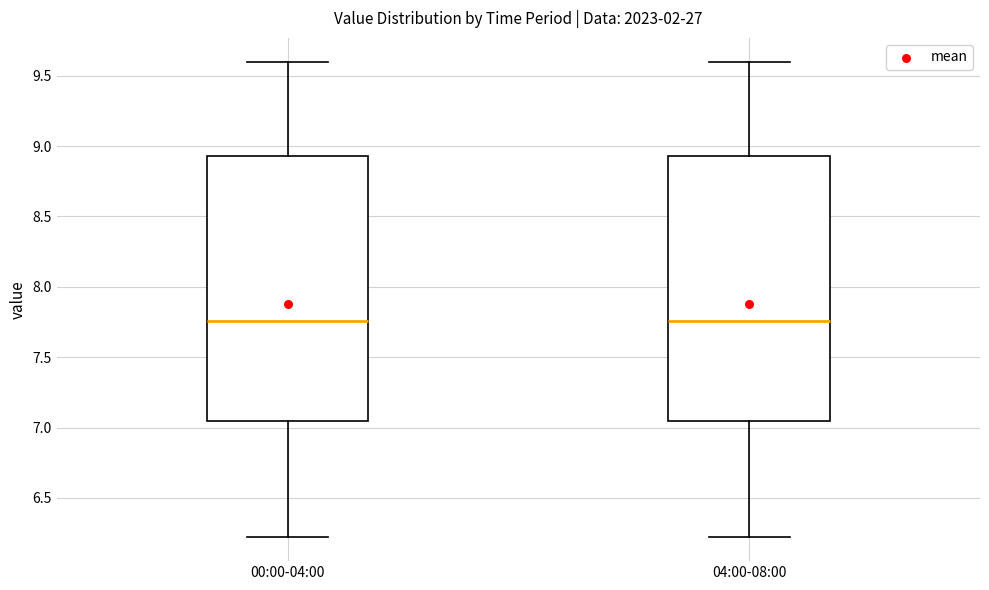

Reading left to right, read every box against the y-axis: the position of its median line, the range the box covers, and the ends of its whiskers. The values are not printed on the chart, so give them approximately, as read against the axis.

00:00-04:00: median 7.75, box 7.05 to 8.95, whiskers 6.20 to 9.60
04:00-08:00: median 7.75, box 7.05 to 8.95, whiskers 6.20 to 9.60